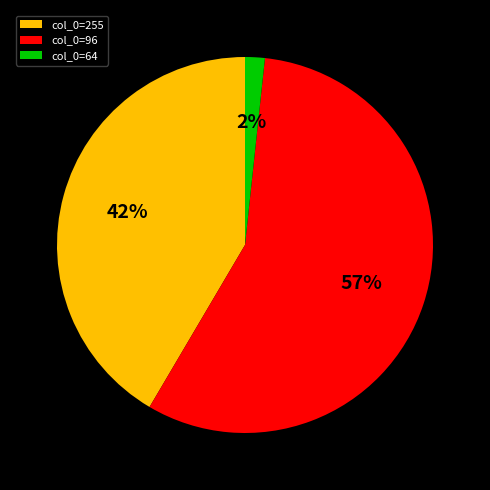

Is it true that col_0=255 is 42% of the pie?

True